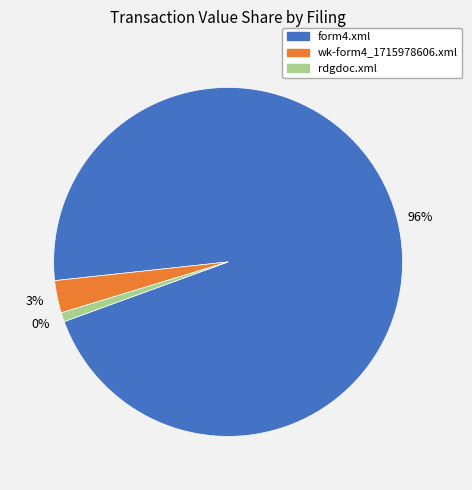

What is the ratio of the value at form4.xml to the value at rdgdoc.xml?

114.2